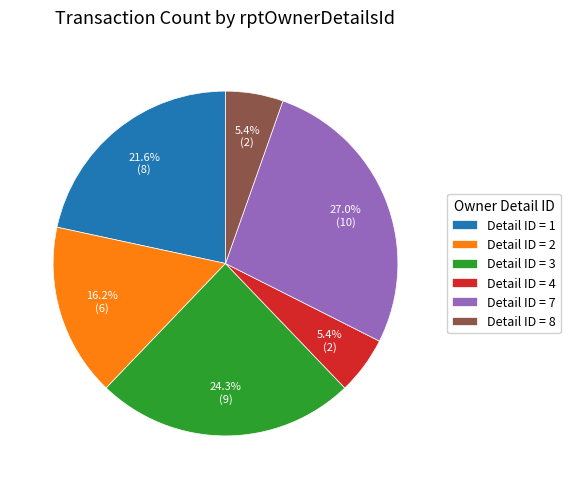

What is the ratio of the value at Detail ID = 3 to the value at Detail ID = 4?

4.5